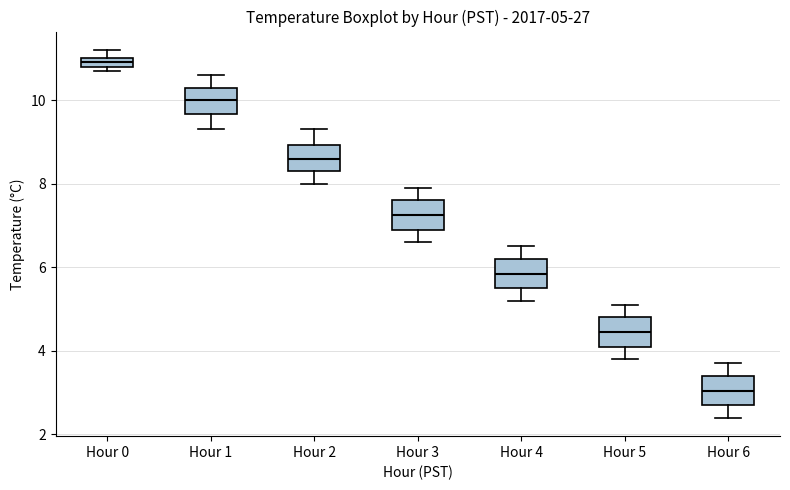

Which box has the lowest median line?

Hour 6